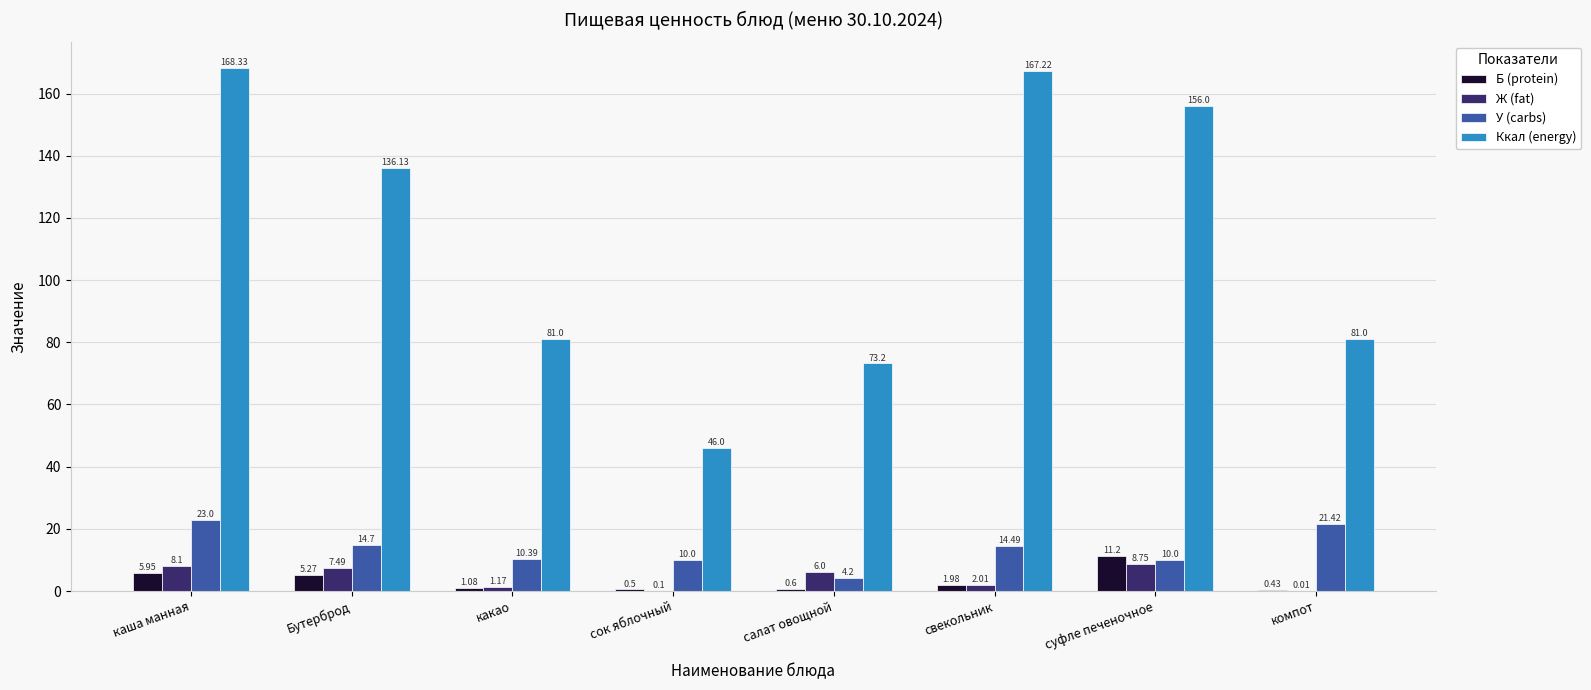

Where does the Б (protein) series first go above 1?

каша манная